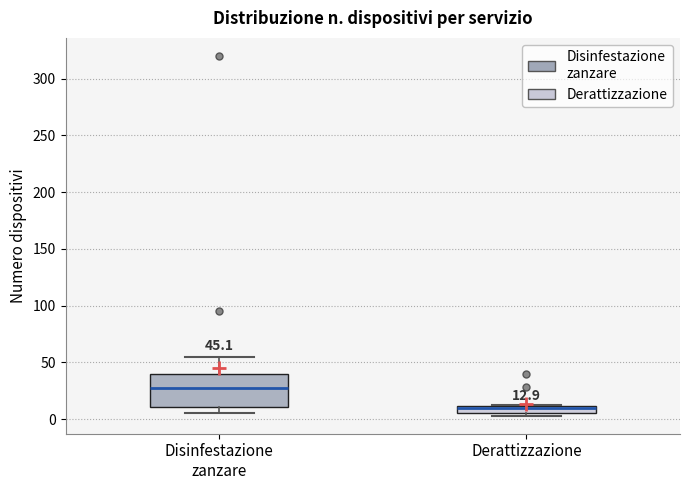

Which box has the lowest median line?

Derattizzazione